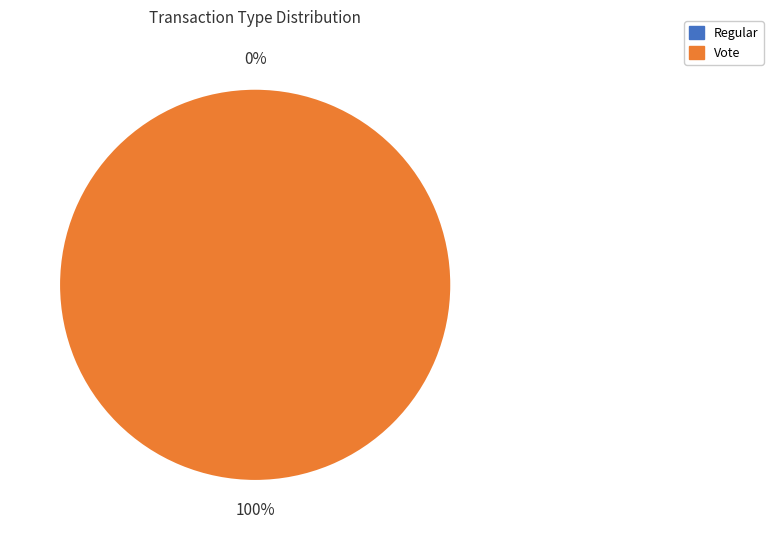

Is there any slice that represents more than half of the pie?

Yes